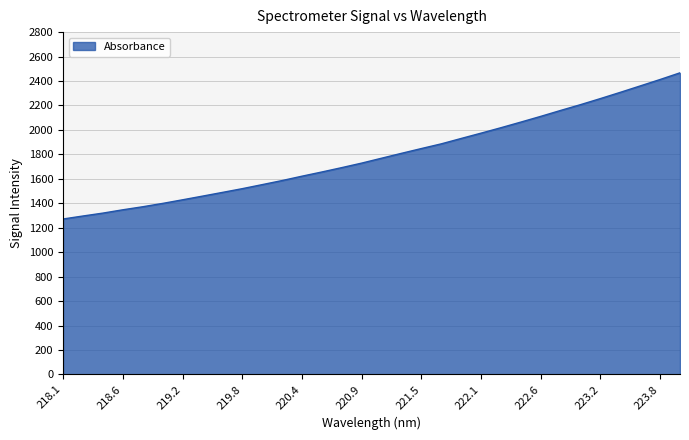

True or false: the data has more than 2 interior local peaks.

False